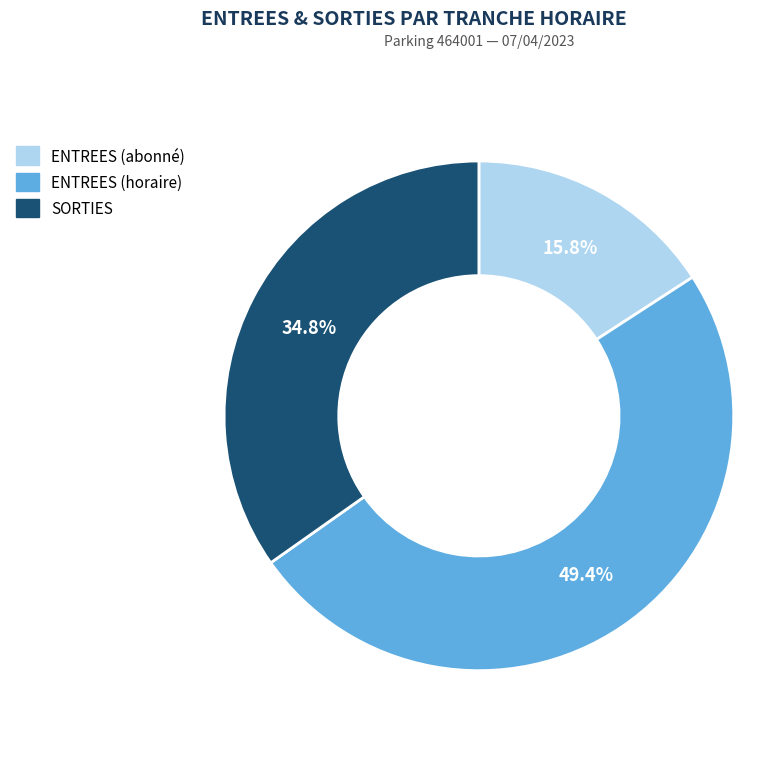

Which category has the smallest portion of the pie?

ENTREES (abonné)